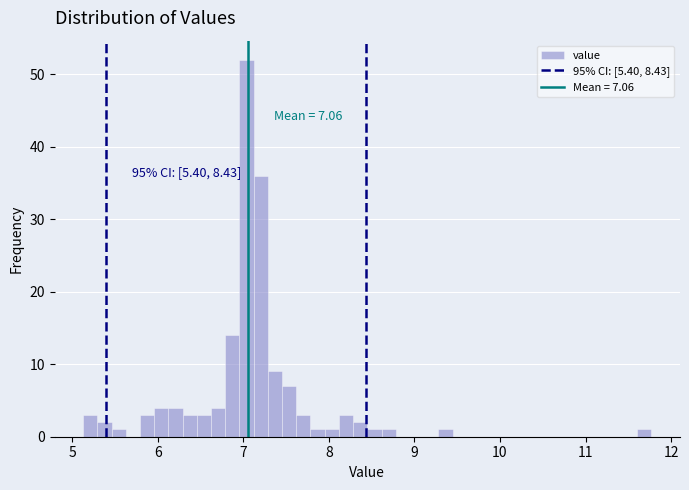

Around what value on the x-axis is the tallest bar? Give the approximate position of its centre, as read against the axis.

7.0